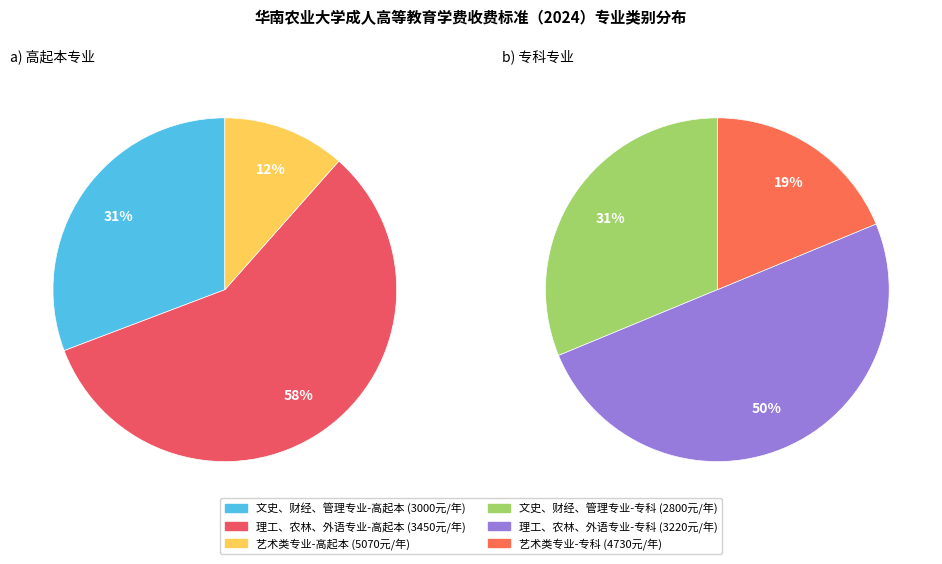

Rank the categories by value from lowest to highest.

艺术类专业-高起本, 艺术类专业-专科, 文史、财经、管理专业-专科, 文史、财经、管理专业-高起本, 理工、农林、外语专业-专科, 理工、农林、外语专业-高起本